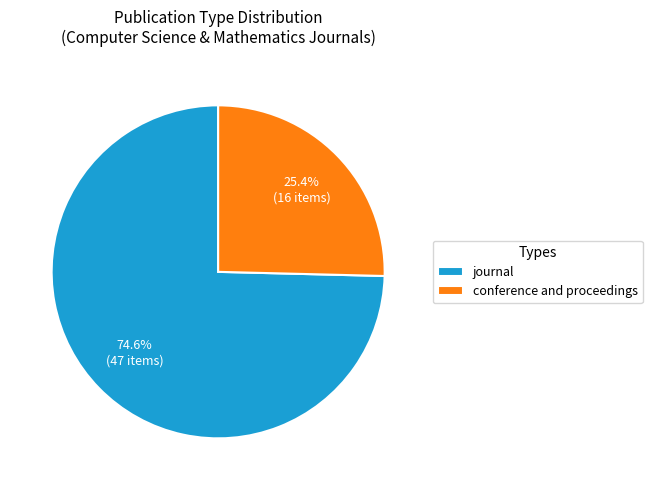

What percentage is the journal slice, to the nearest percent?

75%